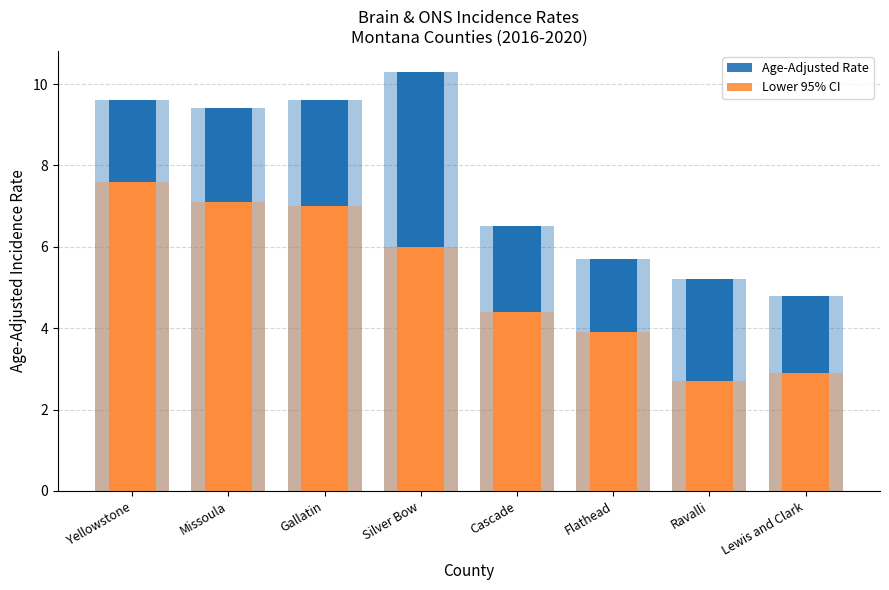

How many bars are there in each group?

4